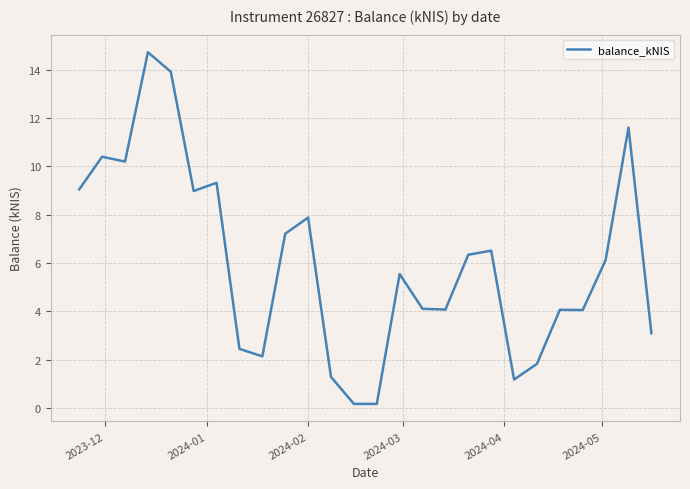

What is the difference between the maximum and minimum values?

14.6